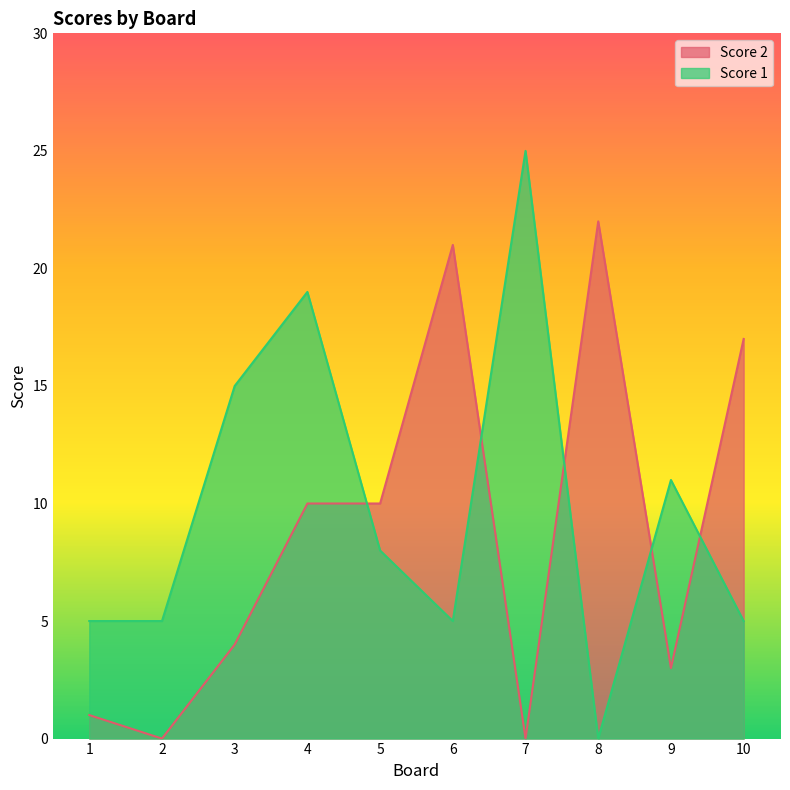

What is the difference between the highest and lowest values at 5?

2